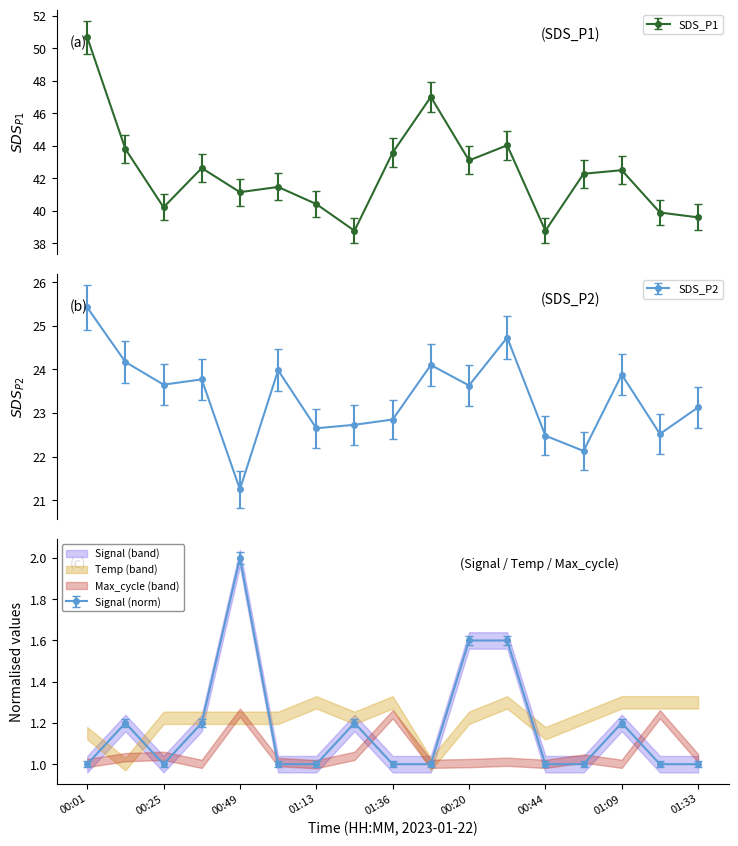

Reading left to right, extract all data points from this chart.

SDS_P1: 00:01=50.7	00:13=43.8	00:25=40.2	00:37=42.6	00:49=41.1	01:01=41.5	01:13=40.4	01:26=38.8	01:36=43.6	00:08=47.0	00:20=43.1	00:32=44.0	00:44=38.8	00:57=42.3	01:09=42.5	01:21=39.9	01:33=39.6
SDS_P2: 00:01=25.4	00:13=24.2	00:25=23.6	00:37=23.8	00:49=21.2	01:01=24.0	01:13=22.6	01:26=22.7	01:36=22.9	00:08=24.1	00:20=23.6	00:32=24.7	00:44=22.5	00:57=22.1	01:09=23.9	01:21=22.5	01:33=23.1
Signal: 00:01=1.0	00:13=1.2	00:25=1.0	00:37=1.2	00:49=2.0	01:01=1.0	01:13=1.0	01:26=1.2	01:36=1.0	00:08=1.0	00:20=1.6	00:32=1.6	00:44=1.0	00:57=1.0	01:09=1.2	01:21=1.0	01:33=1.0